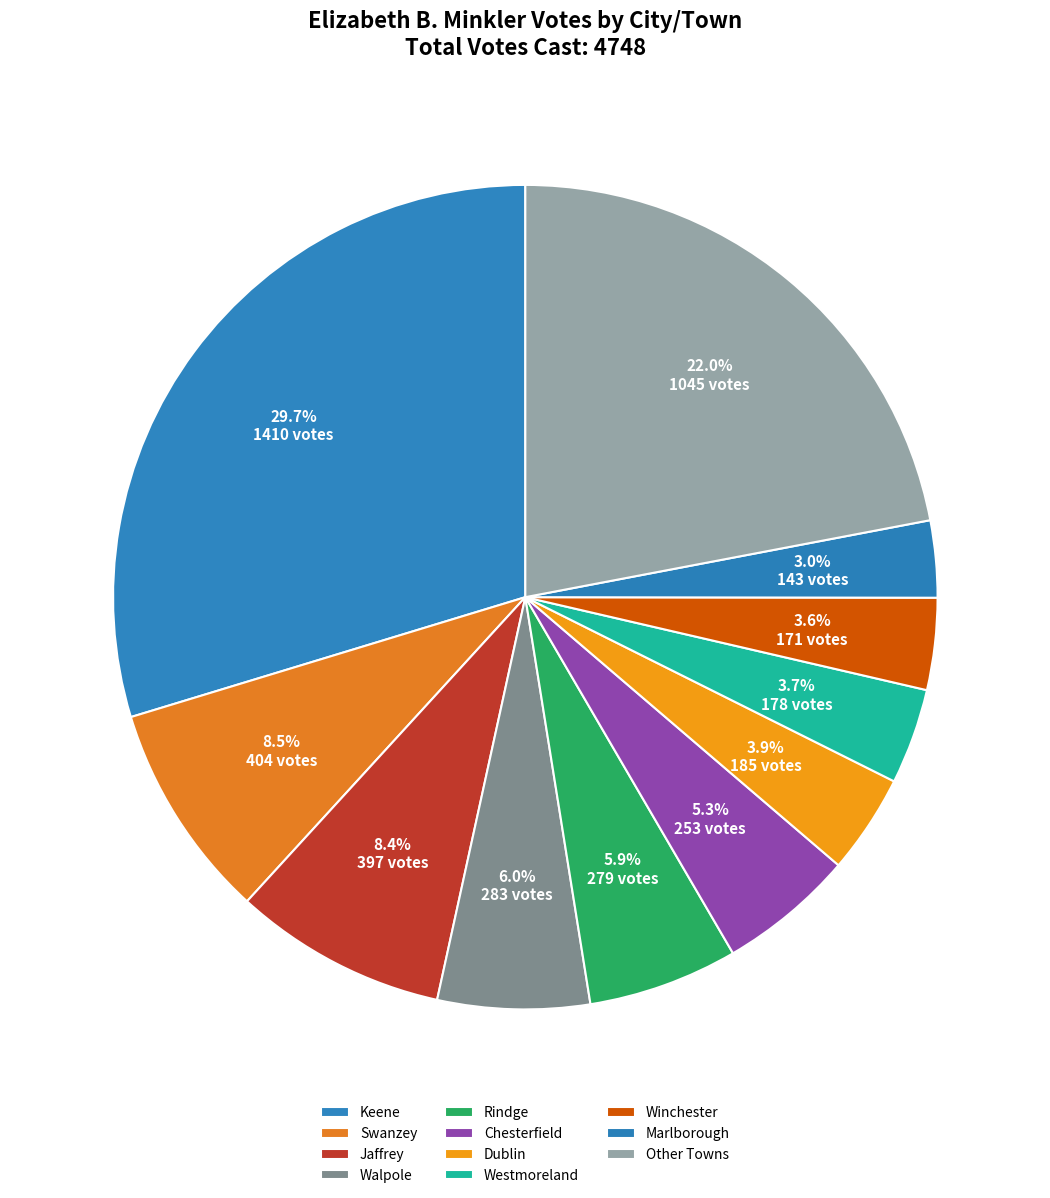

What is the largest slice in the pie chart?

Keene